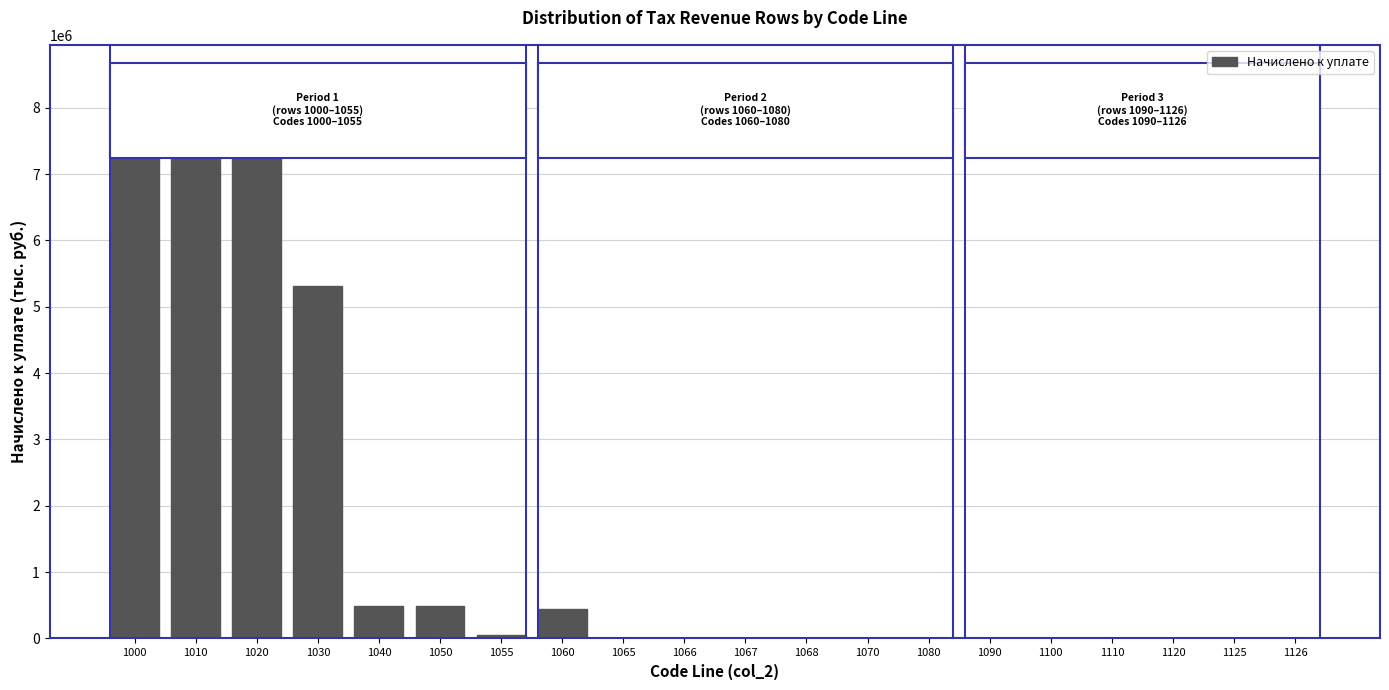

Is it true that the value at 1060 is 439978?

True